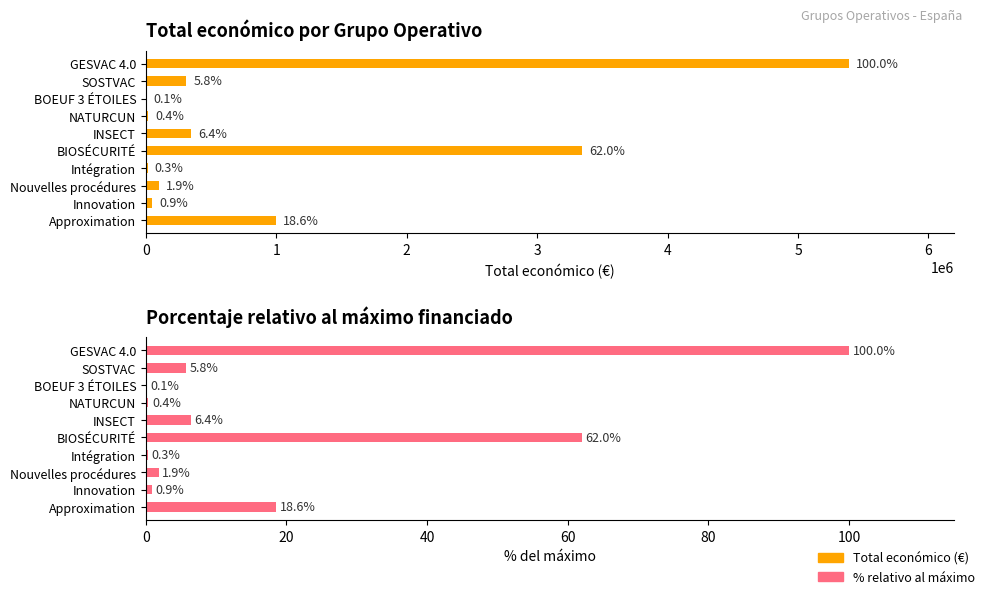

Reading left to right, extract all data points from this chart.

Total económico: 5390598.0	311553.0	7000.0	19478.0	344243.0	3342252.0	14000.0	99743.0	49300.0	999992.0
% del máximo: 100.0	5.8	0.1	0.4	6.4	62.0	0.3	1.9	0.9	18.6